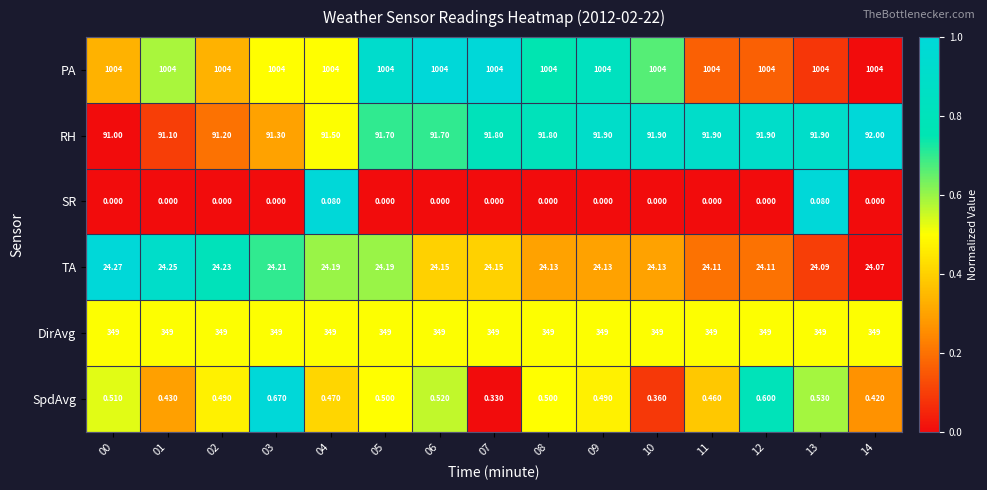

Which series has the widest spread of values?

RH